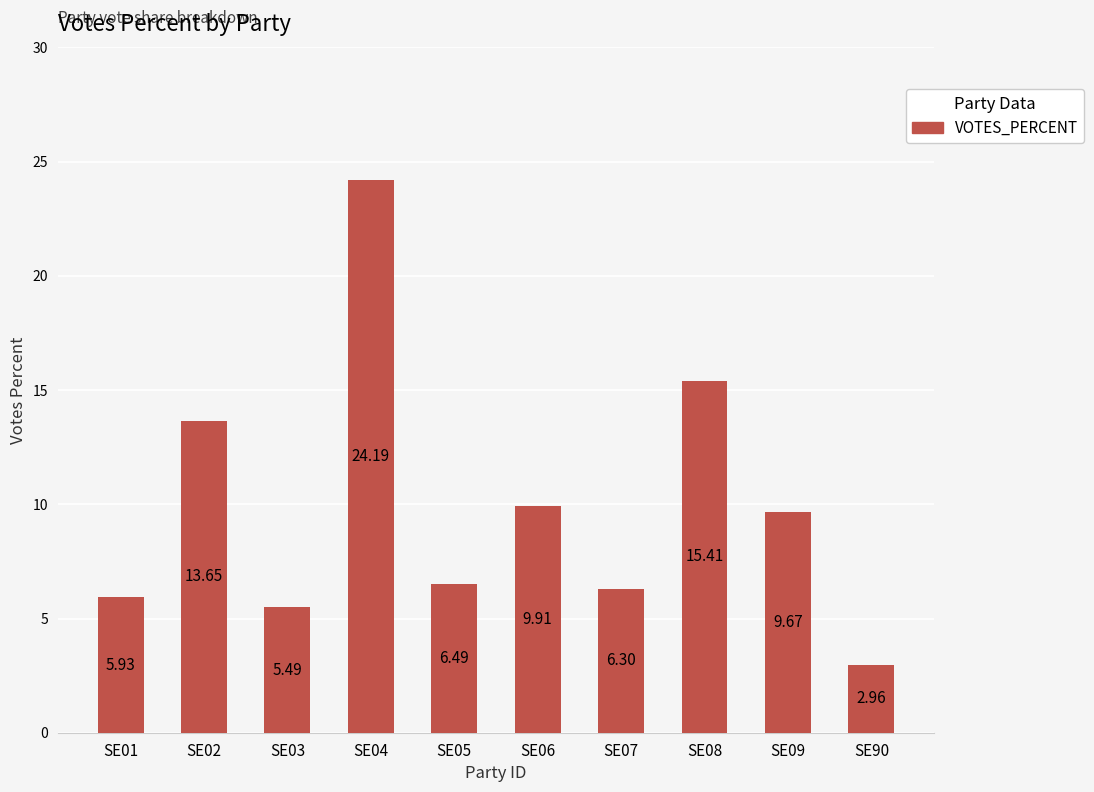

The chart shows a value of 6.3 at SE07. True or false?

True